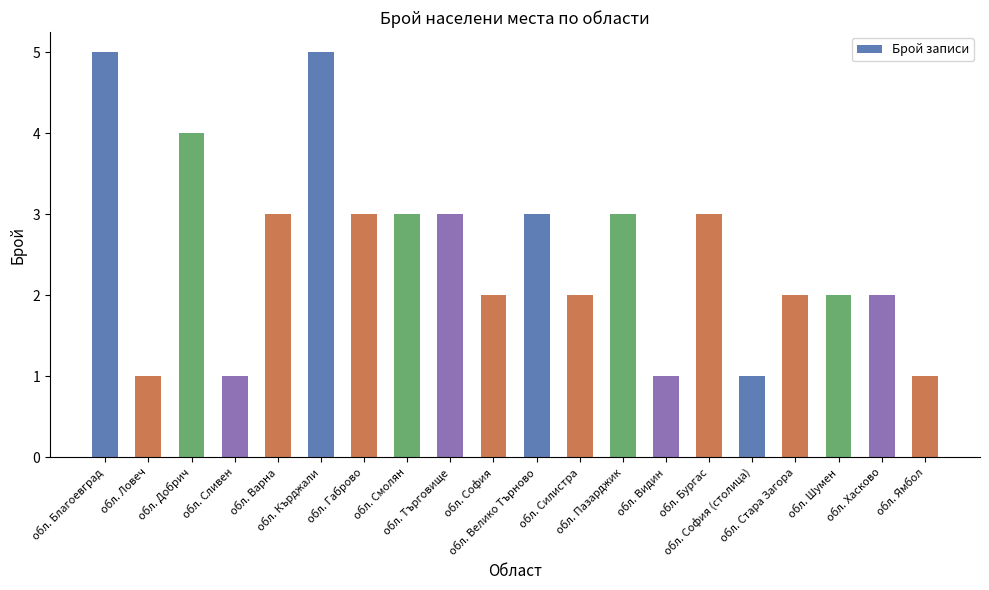

What is the difference between the second highest and second lowest values?

4